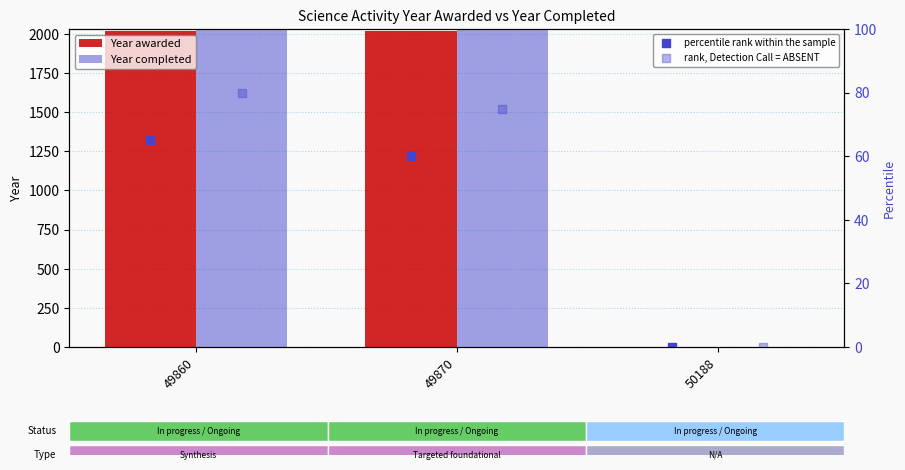

What is the sum of the Year awarded values at 50188 and 49860?

2019